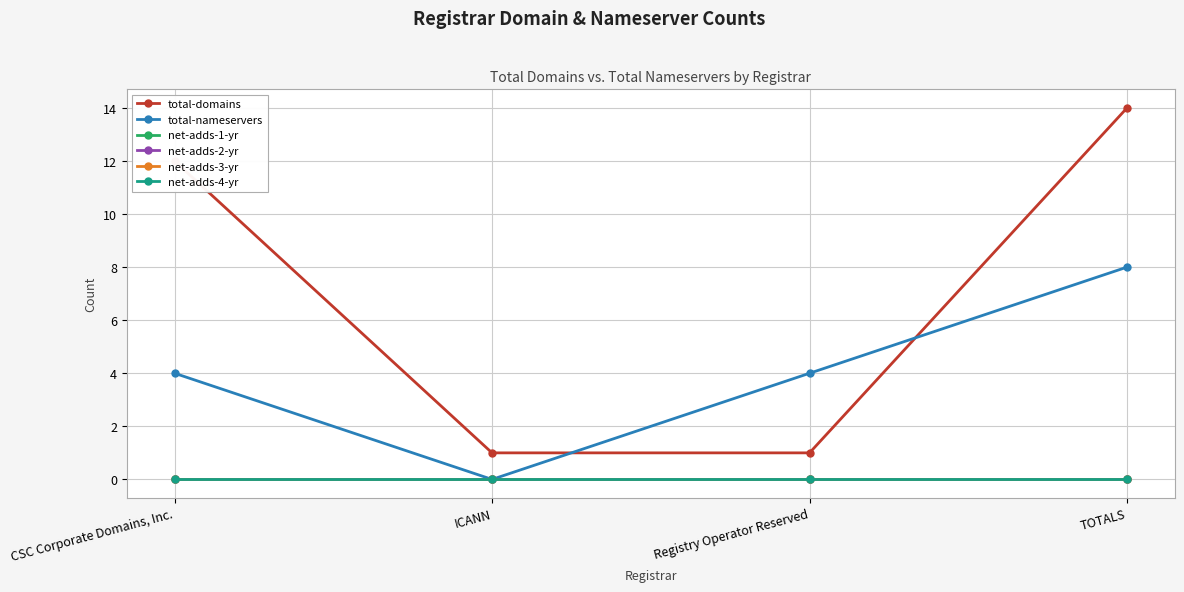

What is the spread (max minus min) of values at CSC Corporate Domains, Inc.?

12